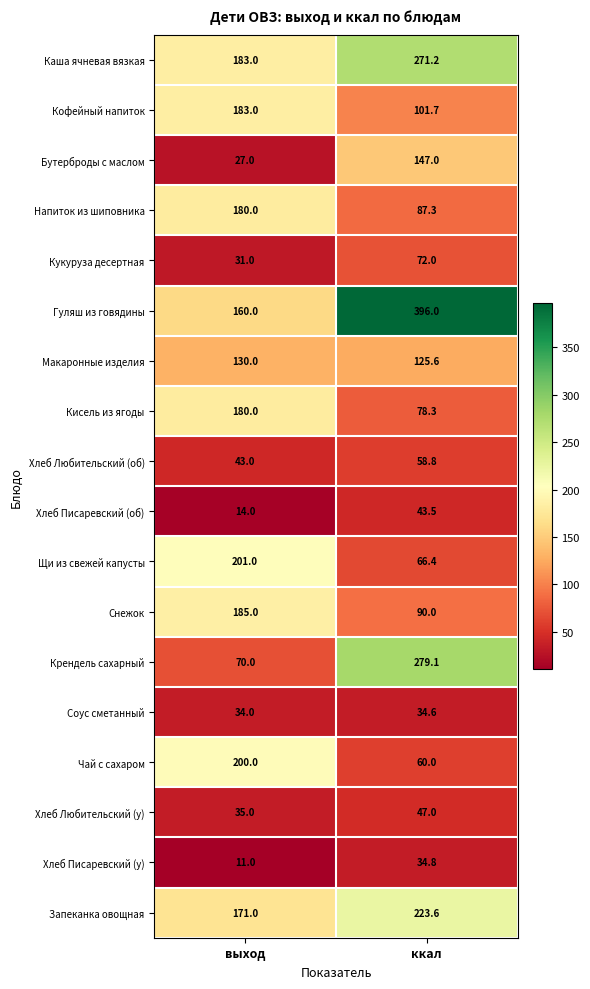

What is the total value across all series at ккал?

2216.9